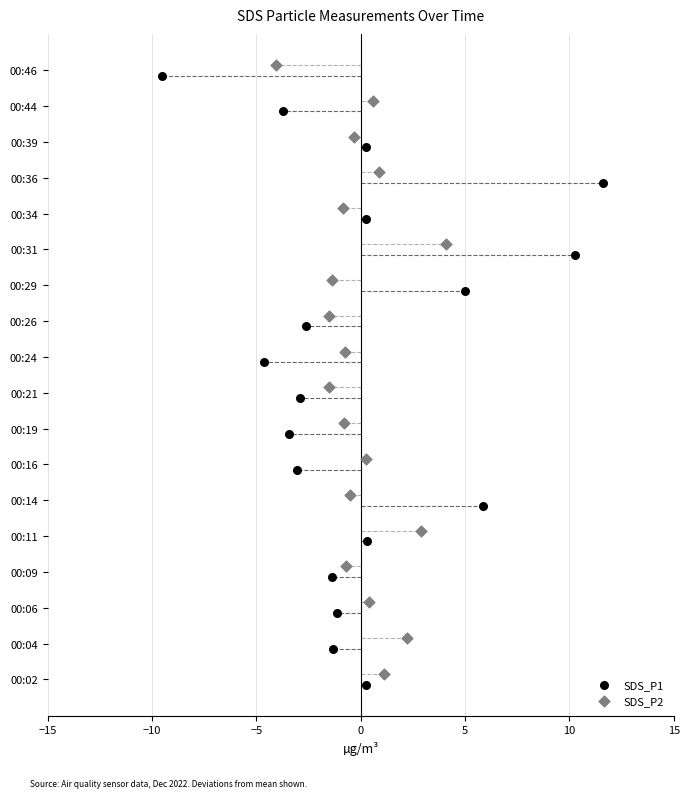

Which series reaches the maximum Y coordinate?

SDS_P2